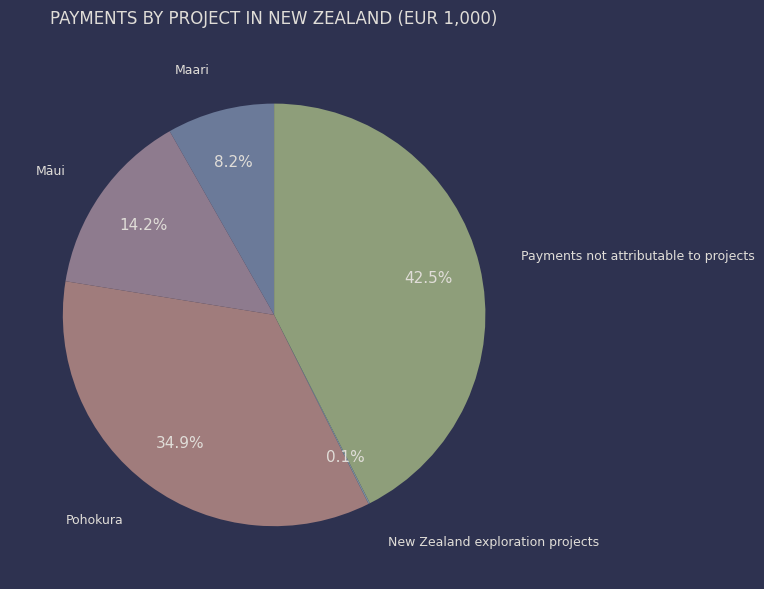

What is the largest slice in the pie chart?

Payments not attributable to projects